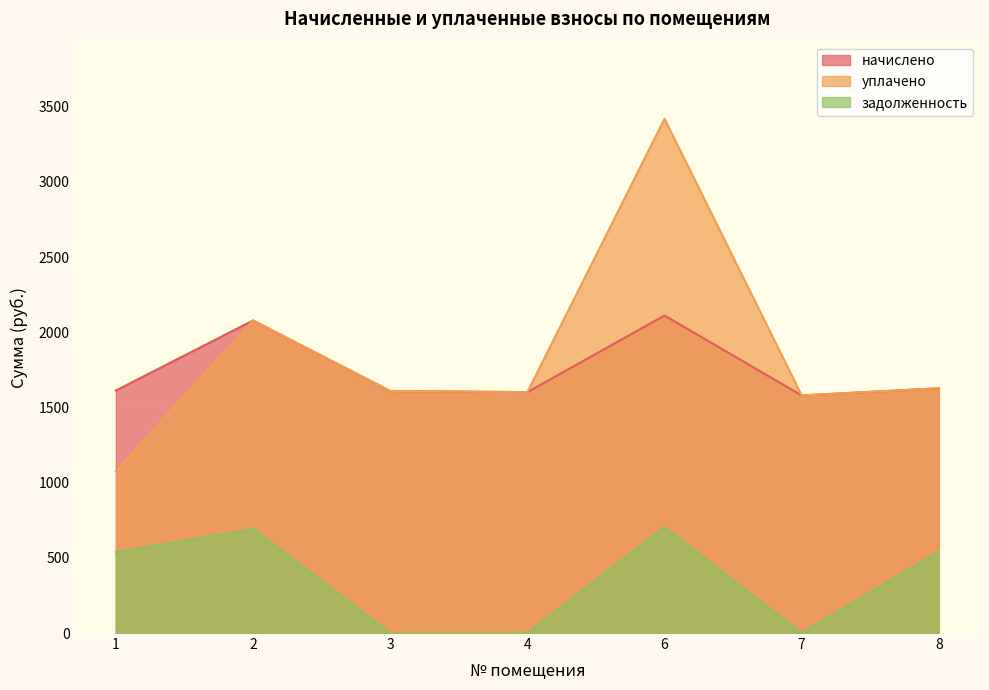

How many lines are shown in the chart?

3